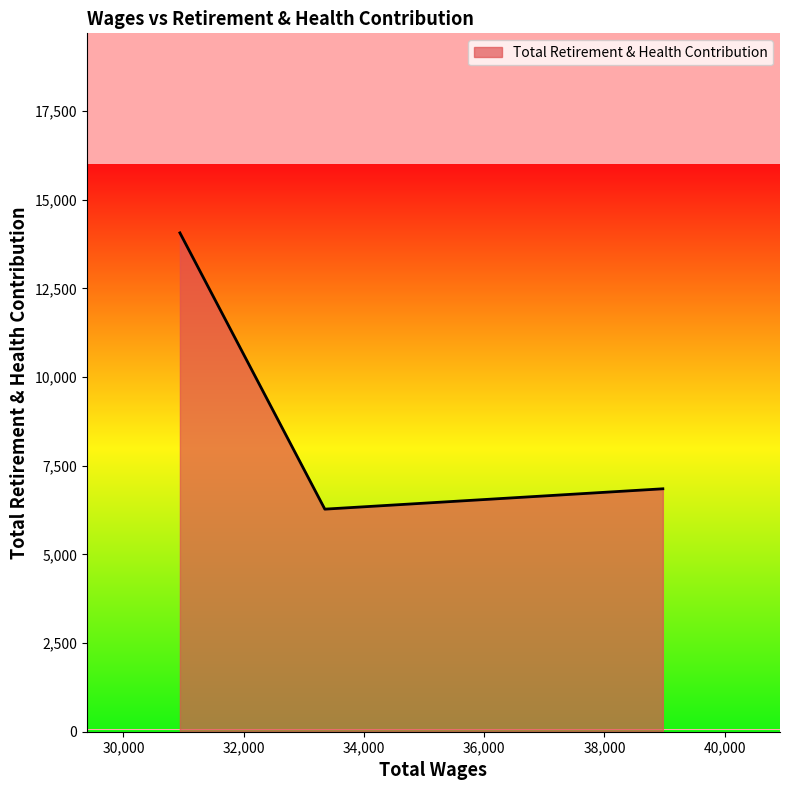

What is the maximum value shown in the chart?

14064